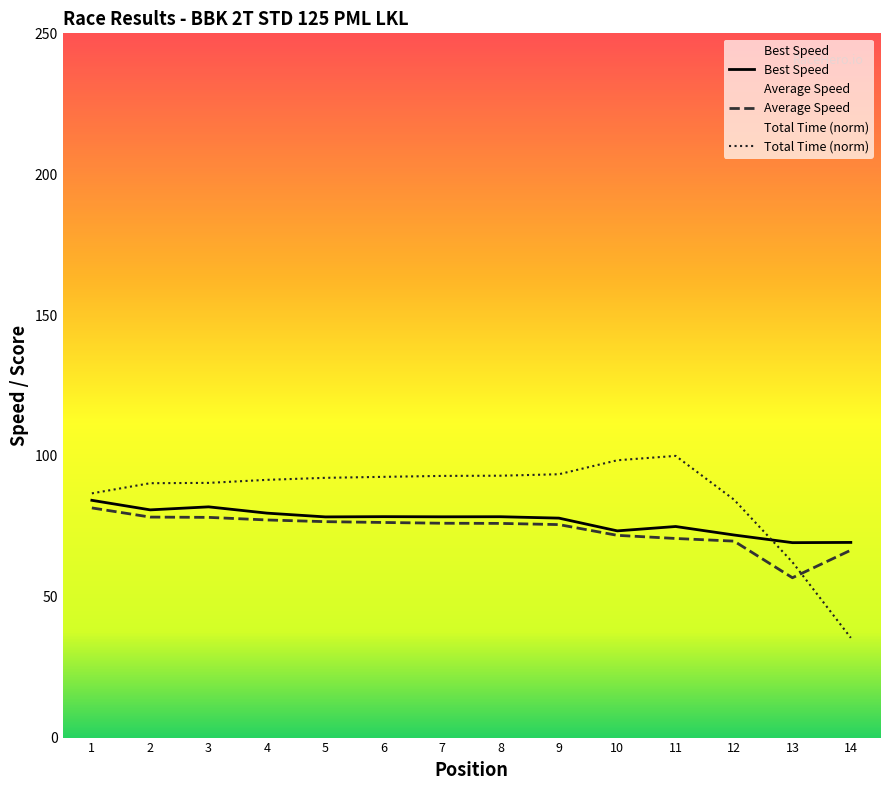

At which label does Total Time (norm) reach its minimum?

14